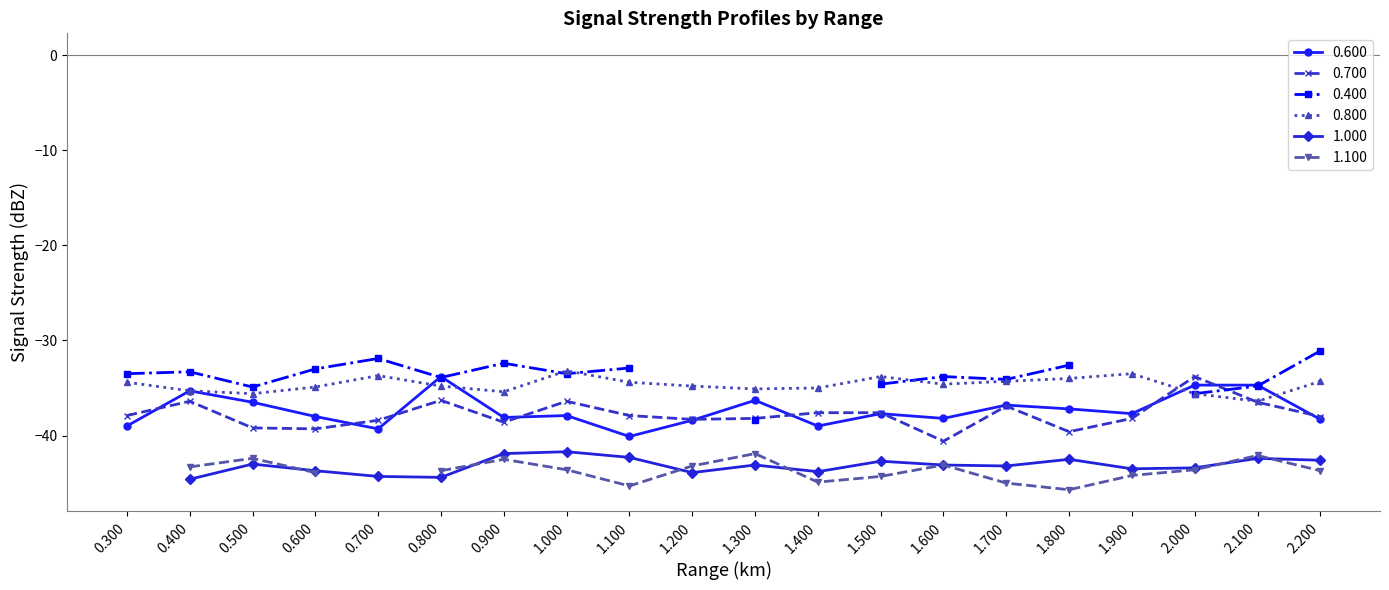

What is the difference between the maximum and second lowest values in the 0.800 series?

2.4